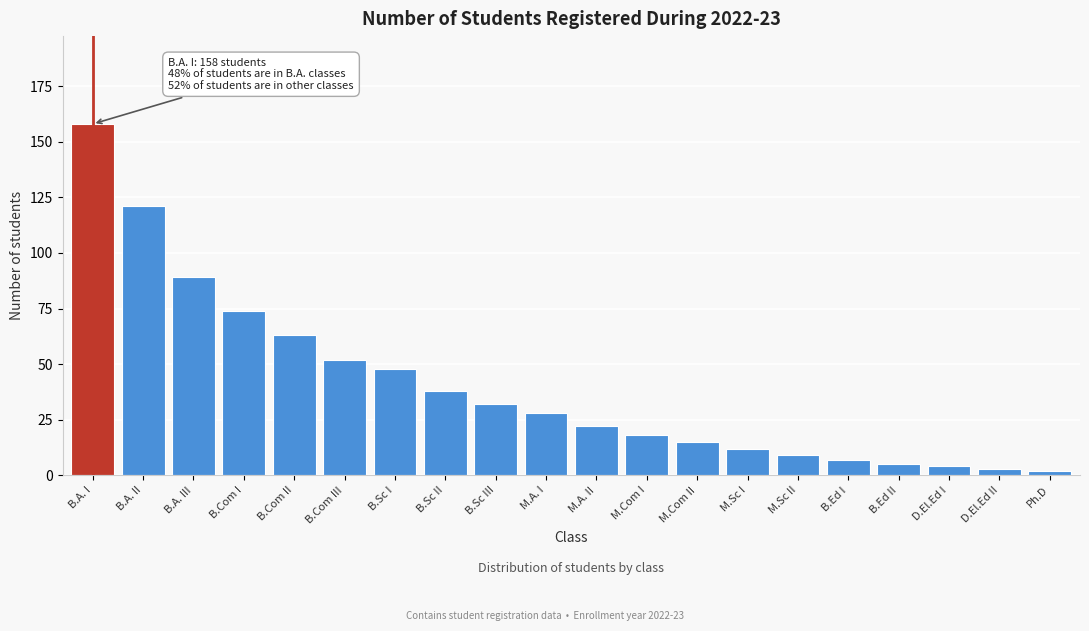

Reading left to right, what are all the values shown in this chart?

158	121	89	74	63	52	48	38	32	28	22	18	15	12	9	7	5	4	3	2